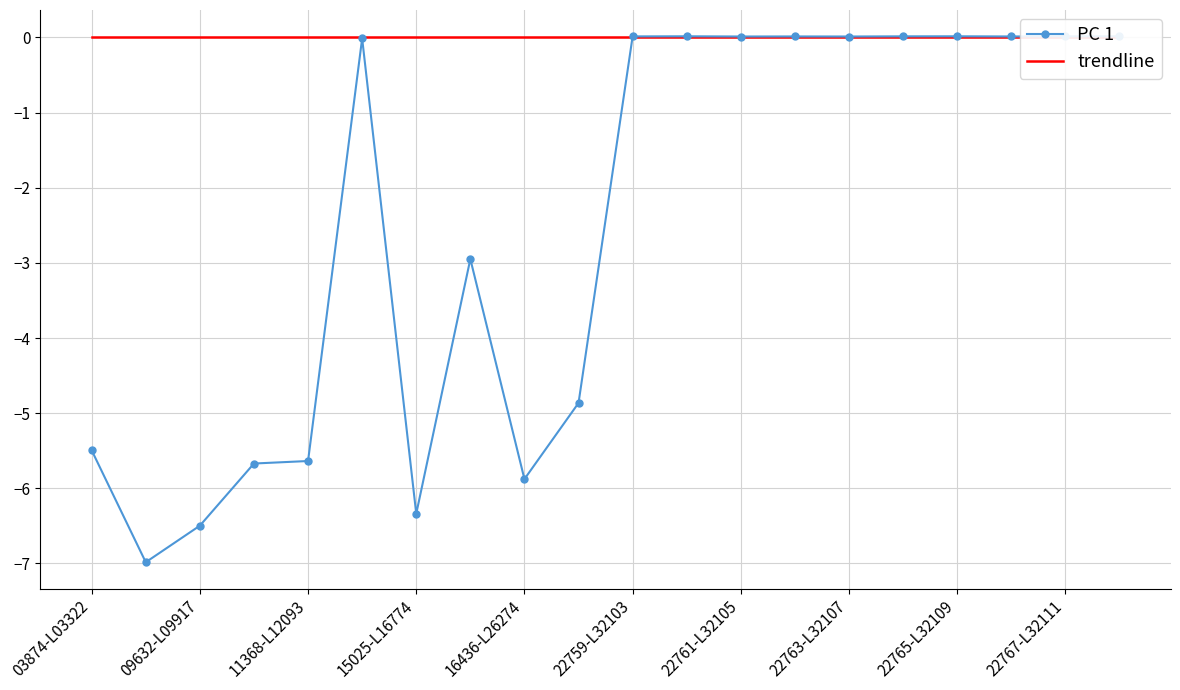

At how many categories does at least one series exceed -1?

20